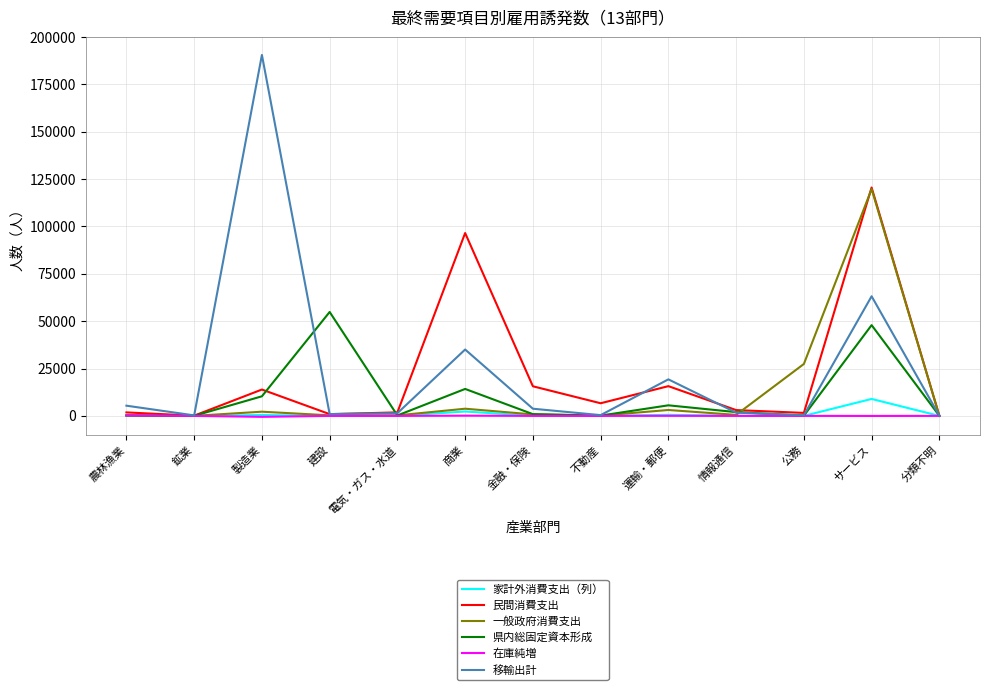

Between 鉱業 and 運輸・郵便, which series saw the biggest shift?

移輸出計